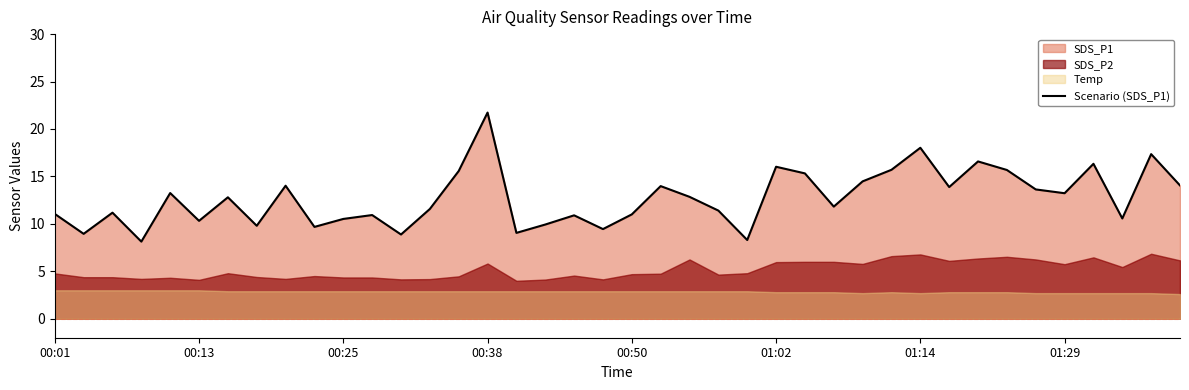

What position from the right is 37?

3